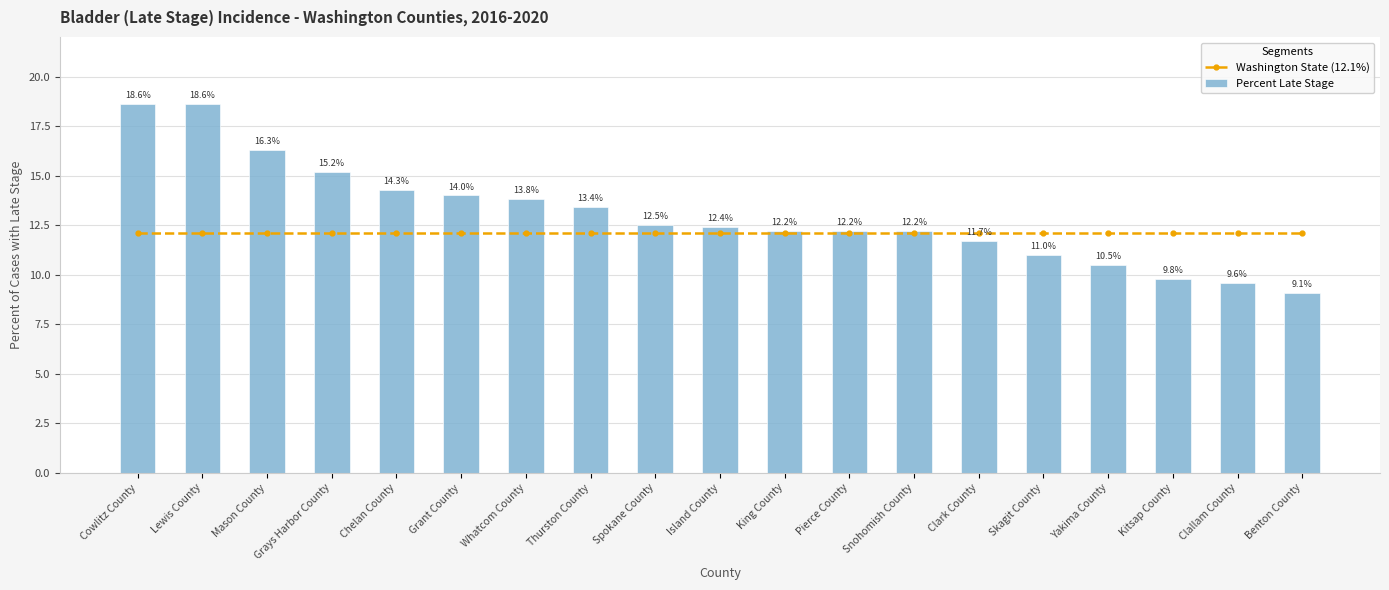

Does the chart contain stacked bars?

No